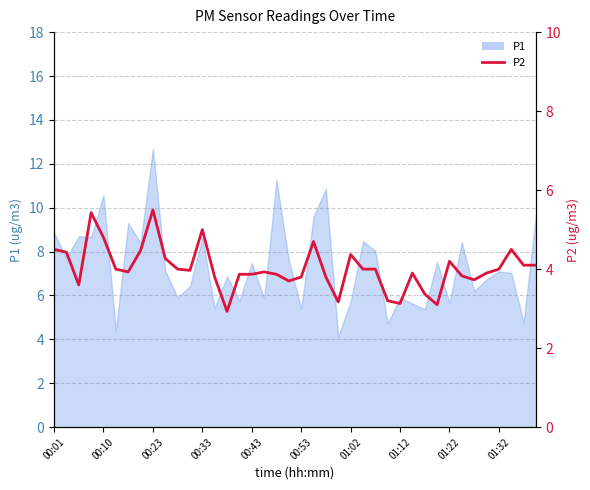

True or false: the data has more than 2 interior local peaks.

True